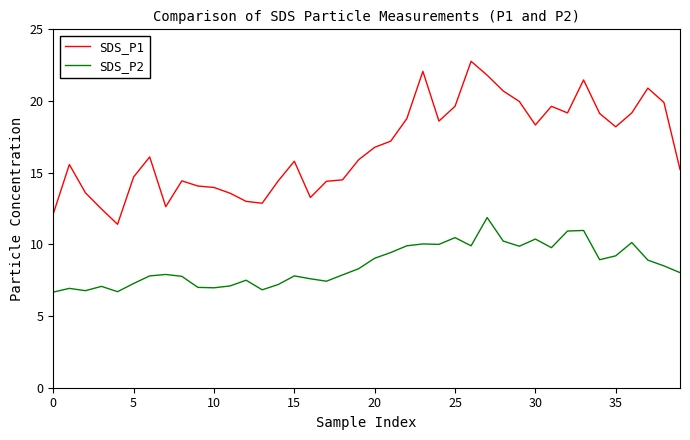

True or false: SDS_P2 and SDS_P1 intersect in this chart.

False